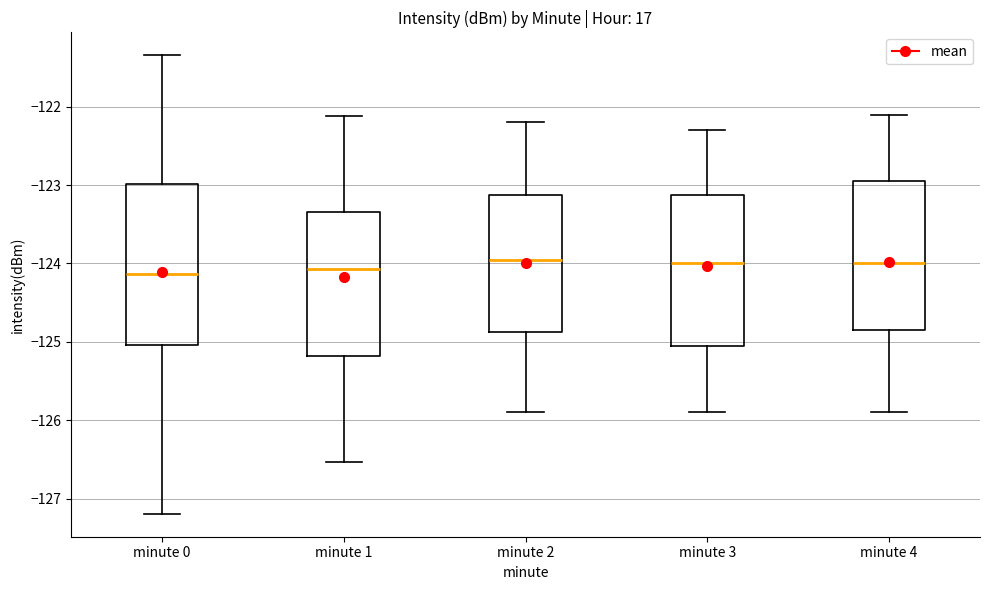

Where is the upper edge of the box for minute 2 on the y-axis? The values are not printed on the chart, so give them approximately, as read against the axis.

-123.1